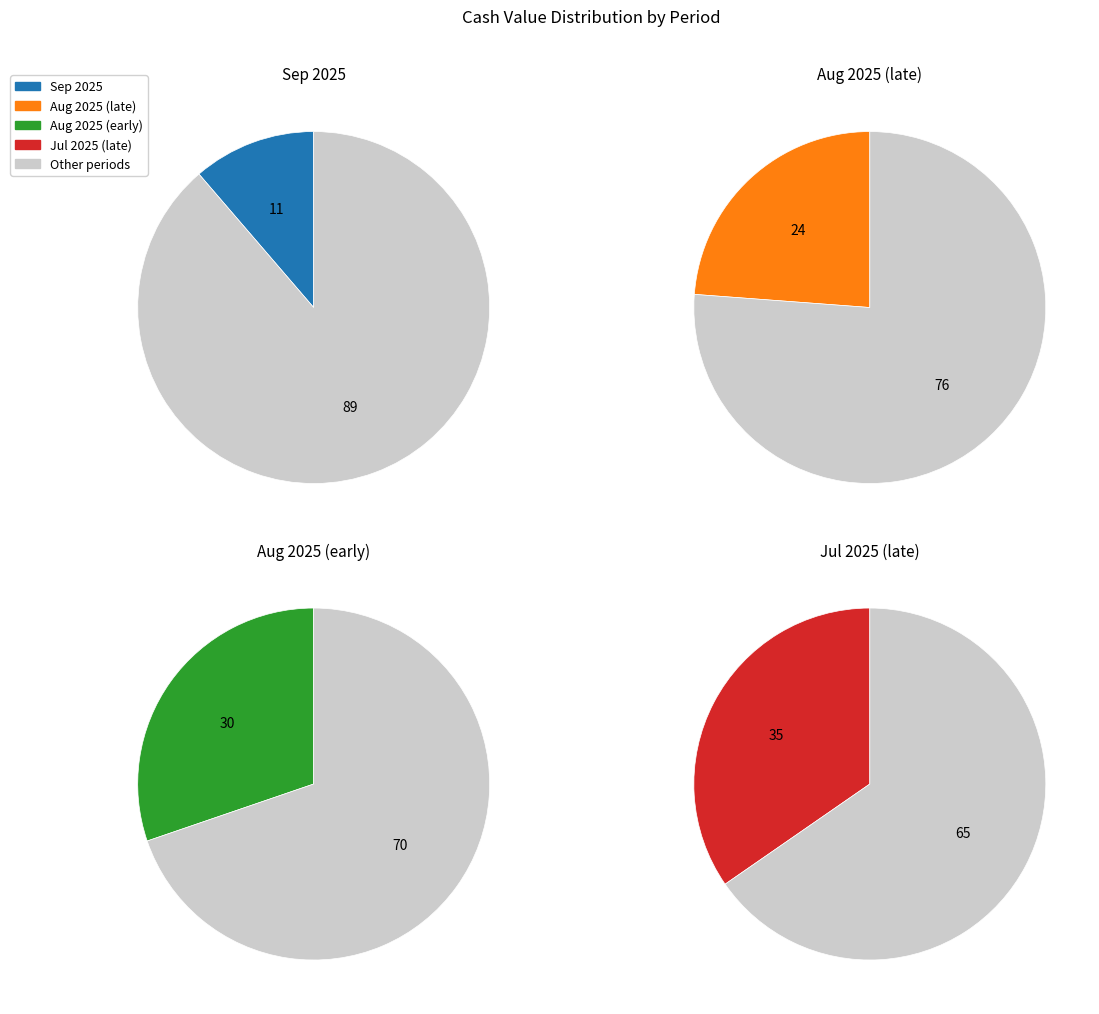

Which category has the smallest portion of the pie?

2025-09